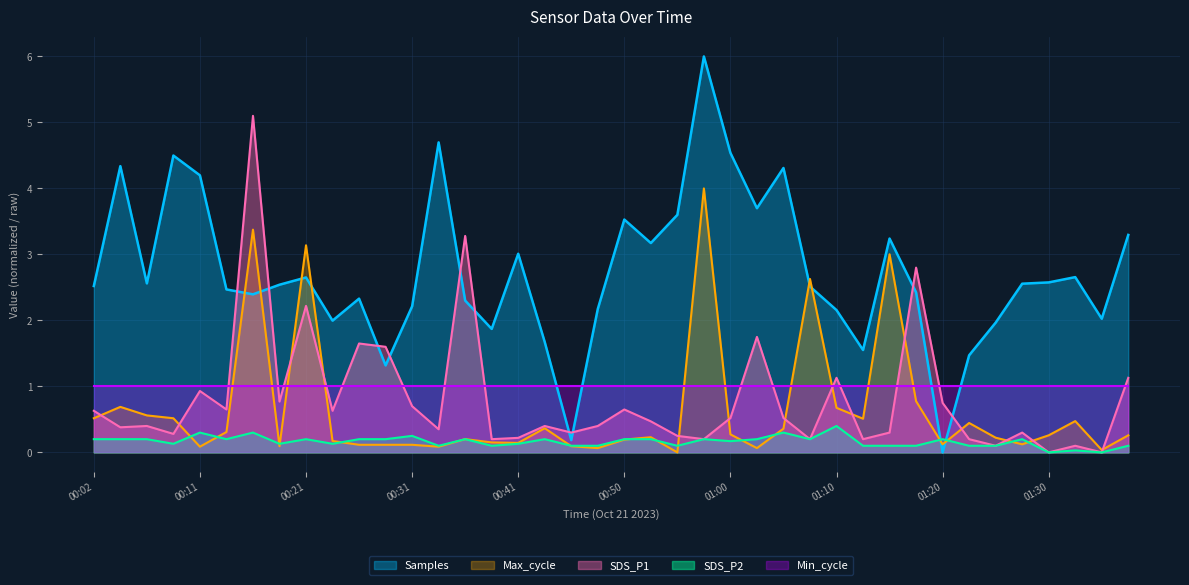

True or false: Samples and Min_cycle intersect in this chart.

True